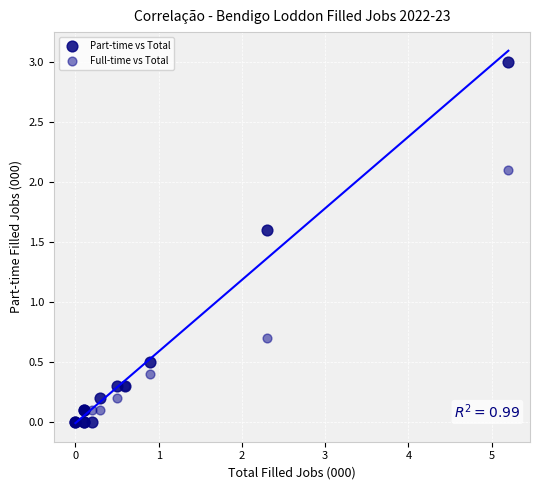

In the Part-time vs Total series, what Y value is closest to 1?

0.5